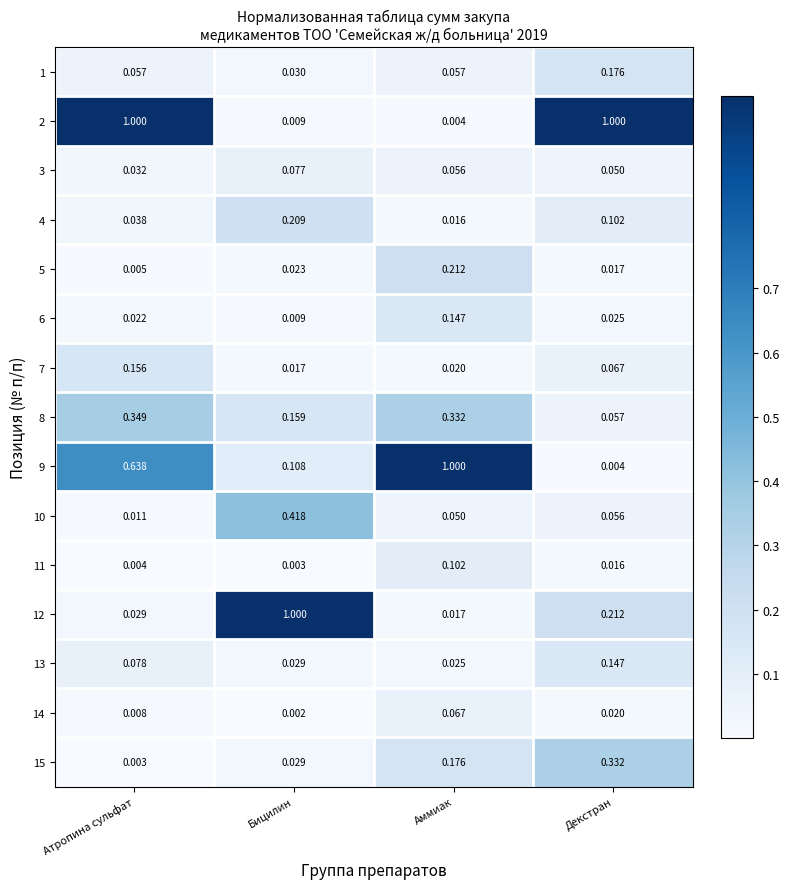

At which label is 9 closest to 0?

Декстран